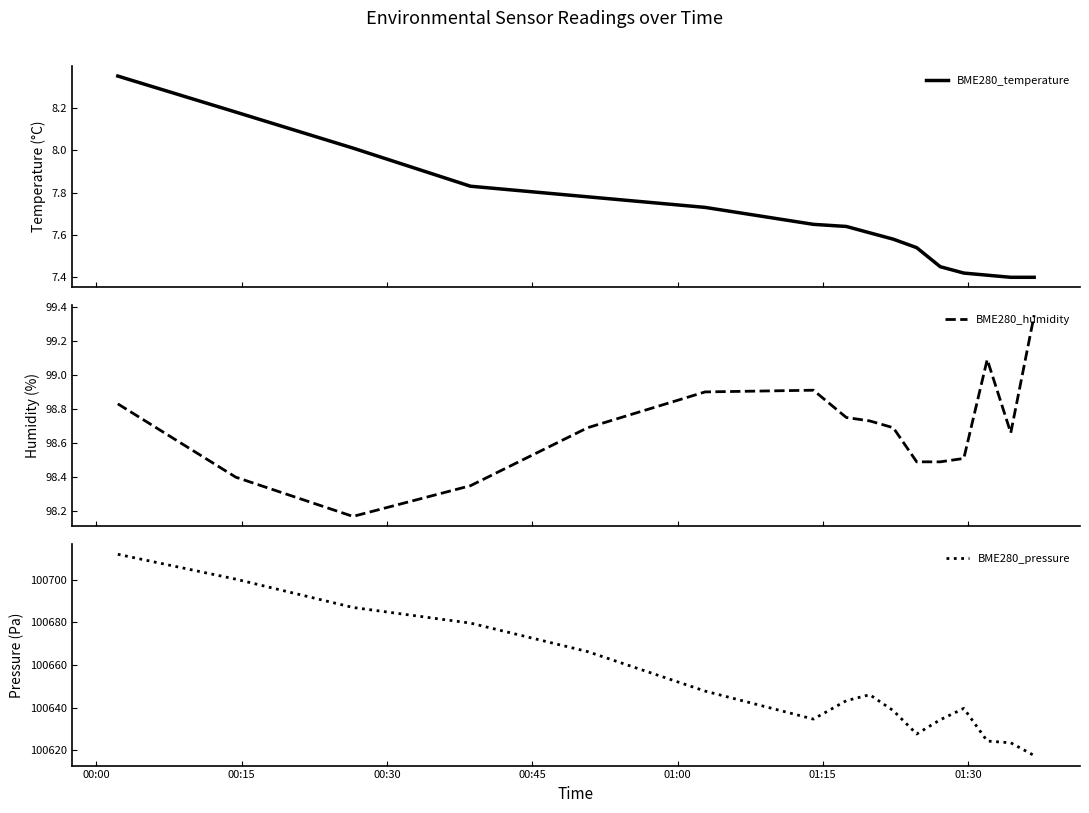

True or false: BME280_humidity and BME280_pressure cross at least once.

False